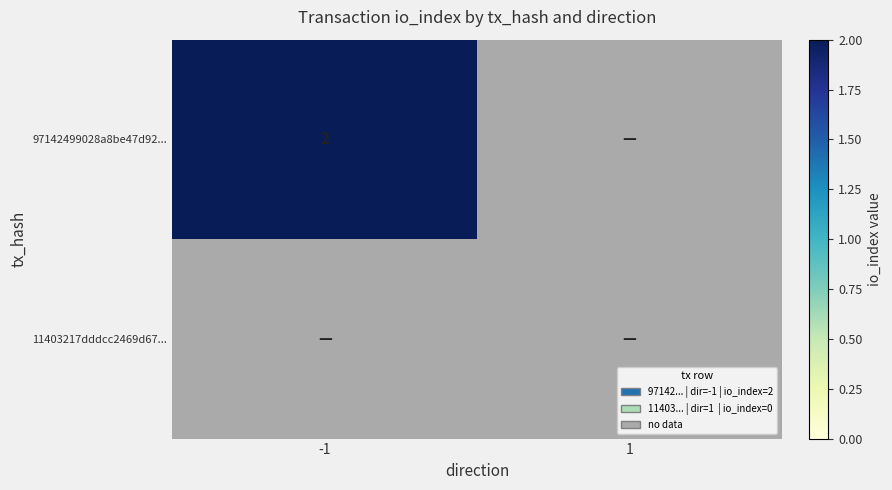

At which category is the sum across all series the highest?

-1